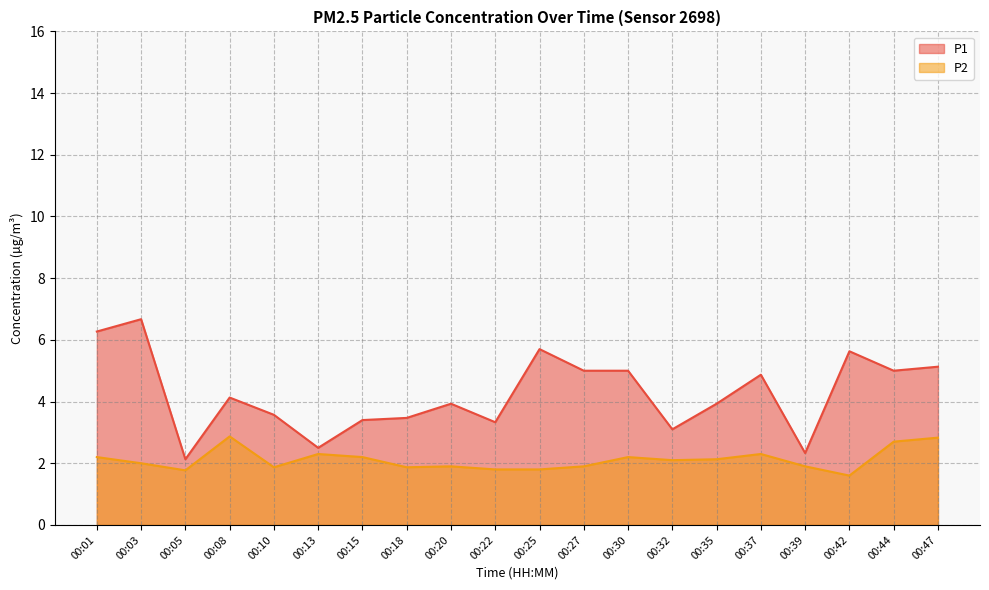

What are all the series names shown in the legend?

P1, P2